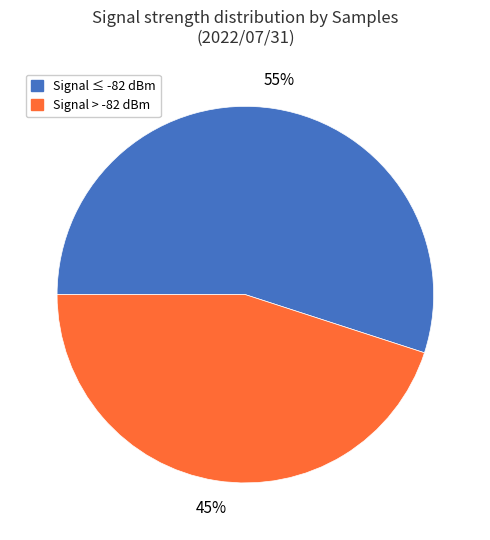

True or false: Signal ≤ -82 dBm accounts for 45% of the total.

False